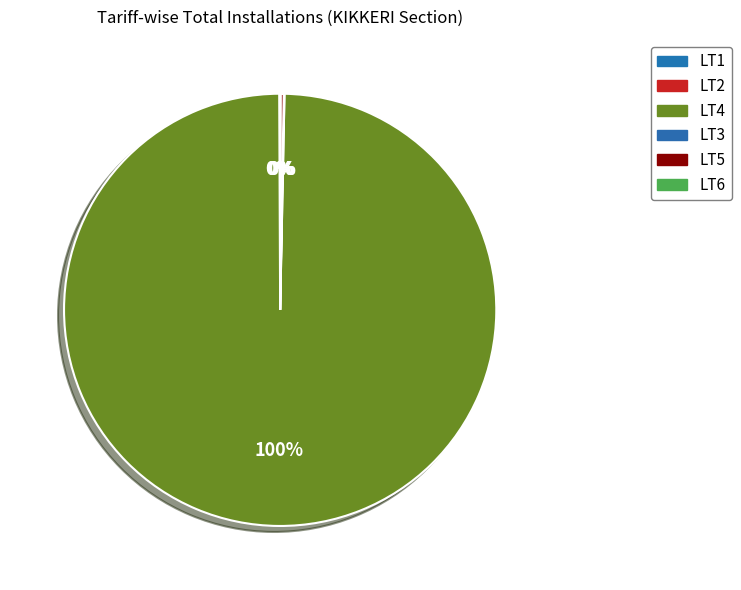

Which category has the biggest portion of the pie?

LT4